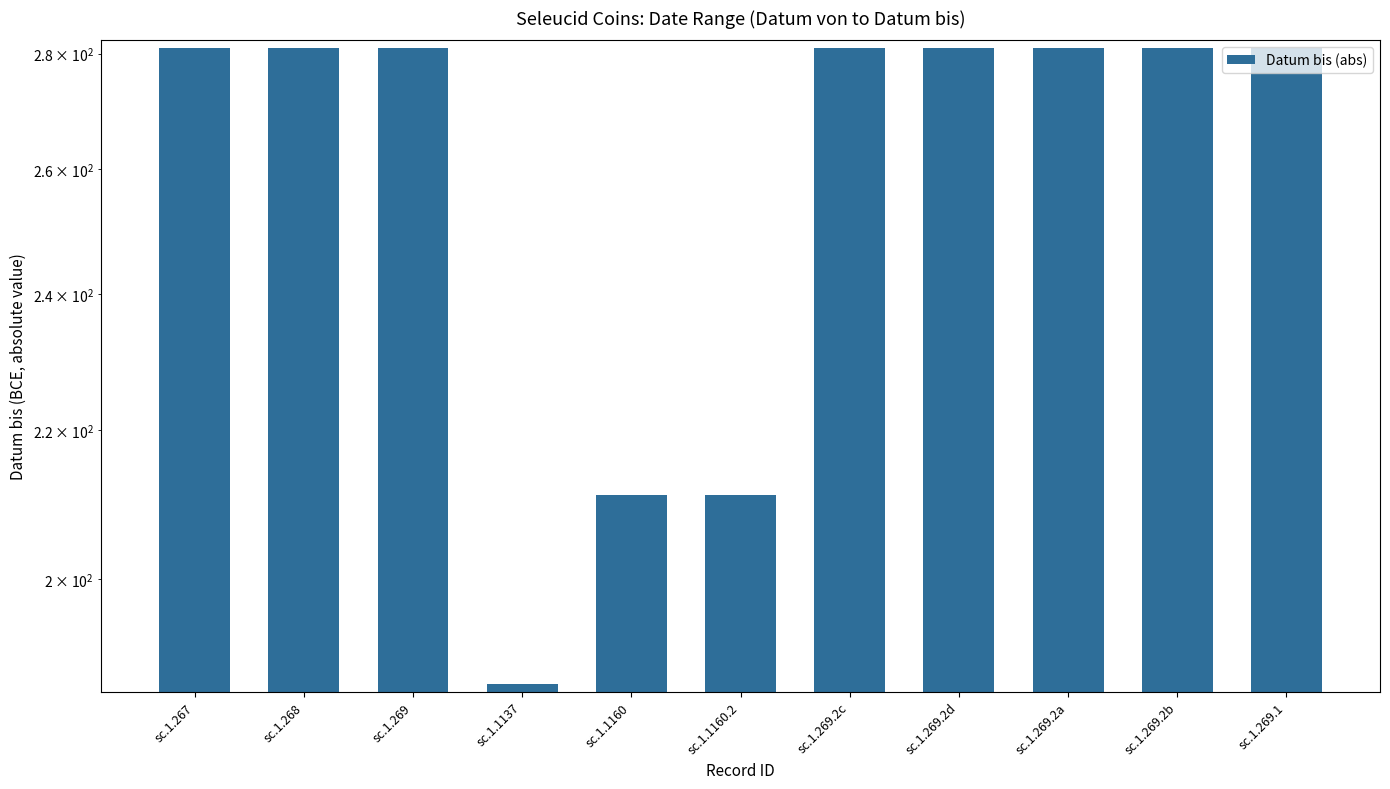

Reading left to right, list all the values displayed in this chart.

sc.1.267=281	sc.1.268=281	sc.1.269=281	sc.1.1137=187	sc.1.1160=211	sc.1.1160.2=211	sc.1.269.2c=281	sc.1.269.2d=281	sc.1.269.2a=281	sc.1.269.2b=281	sc.1.269.1=281